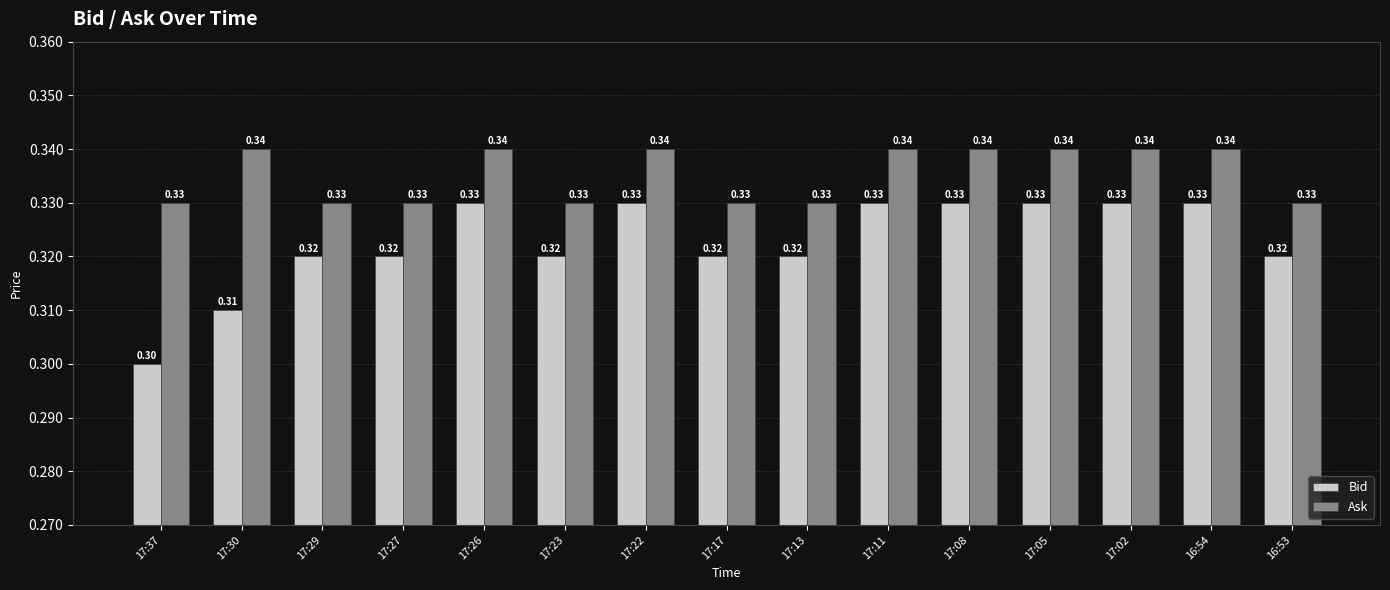

Reading left to right, what are all the values shown in this chart?

Bid: 17:37=0.3	17:30=0.3	17:29=0.3	17:27=0.3	17:26=0.3	17:23=0.3	17:22=0.3	17:17=0.3	17:13=0.3	17:11=0.3	17:08=0.3	17:05=0.3	17:02=0.3	16:54=0.3	16:53=0.3
Ask: 17:37=0.3	17:30=0.3	17:29=0.3	17:27=0.3	17:26=0.3	17:23=0.3	17:22=0.3	17:17=0.3	17:13=0.3	17:11=0.3	17:08=0.3	17:05=0.3	17:02=0.3	16:54=0.3	16:53=0.3